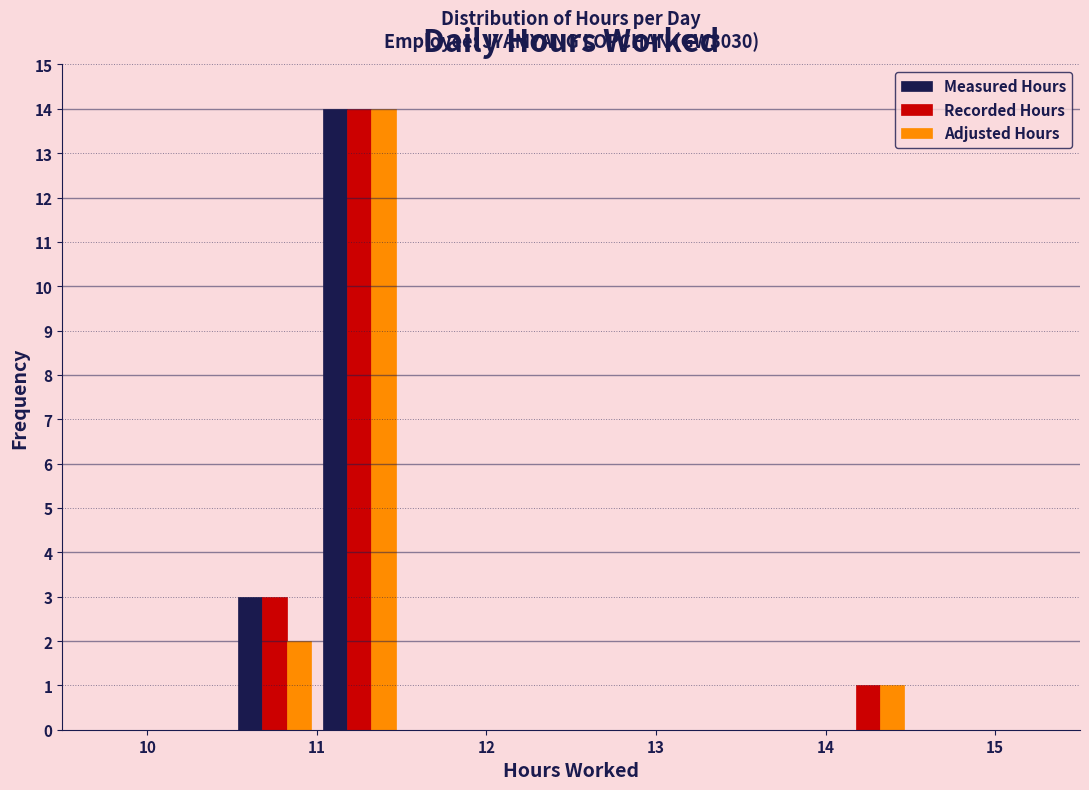

In the Recorded Hours series, which range on the x-axis has the tallest bar?

11.0 to 11.5